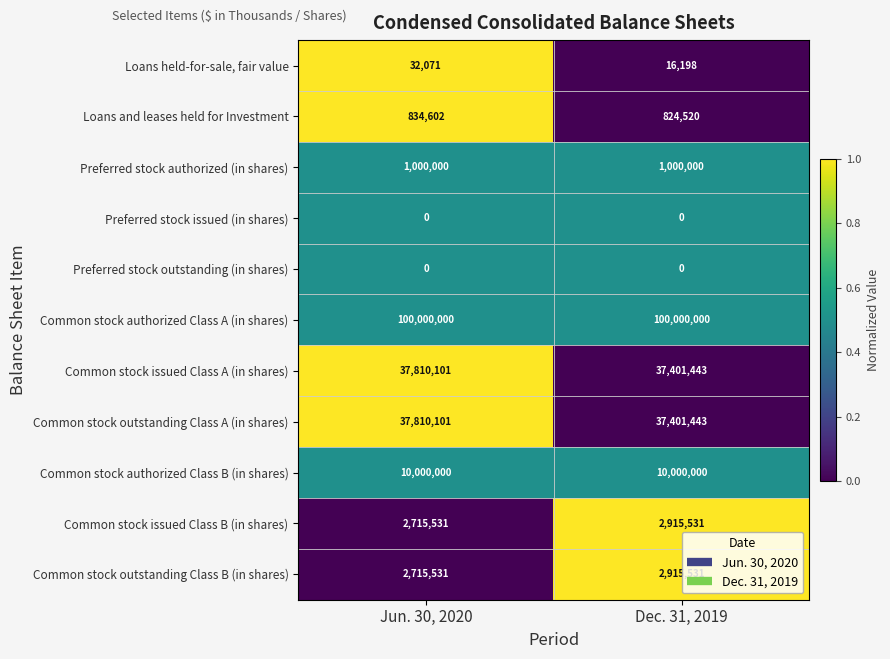

Reading right to left, what are all the values shown in this chart?

Loans held-for-sale, fair value: 16198	32071
Loans and leases held for Investment: 824520	834602
Preferred stock authorized (in shares): 1000000	1000000
Preferred stock issued (in shares): 0	0
Preferred stock outstanding (in shares): 0	0
Common stock authorized Class A (in shares): 100000000	100000000
Common stock issued Class A (in shares): 37401443	37810101
Common stock outstanding Class A (in shares): 37401443	37810101
Common stock authorized Class B (in shares): 10000000	10000000
Common stock issued Class B (in shares): 2915531	2715531
Common stock outstanding Class B (in shares): 2915531	2715531